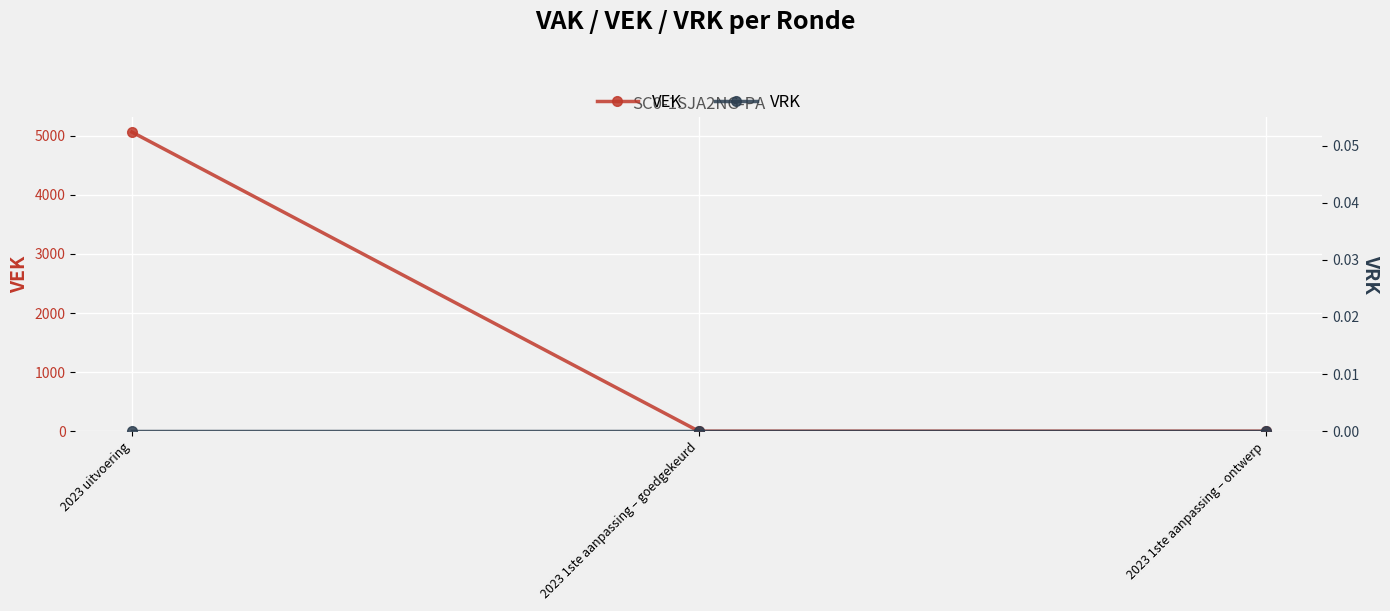

What is the value of the VEK point at the 1st from the left?

5062